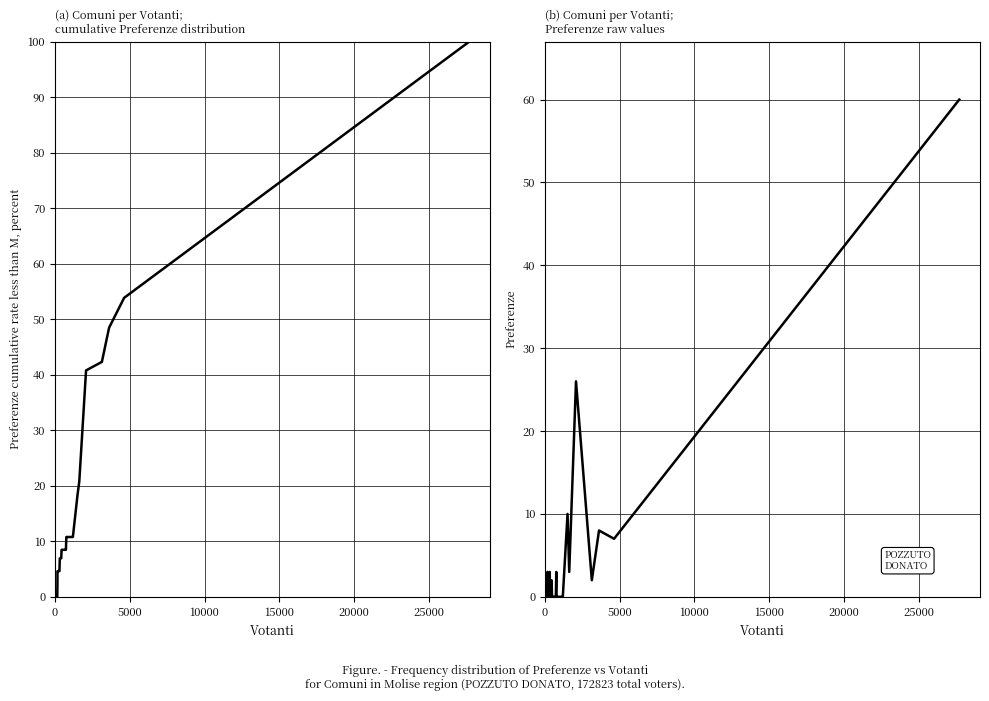

What is the sum of all Preferenze cumulative % values?

526.2